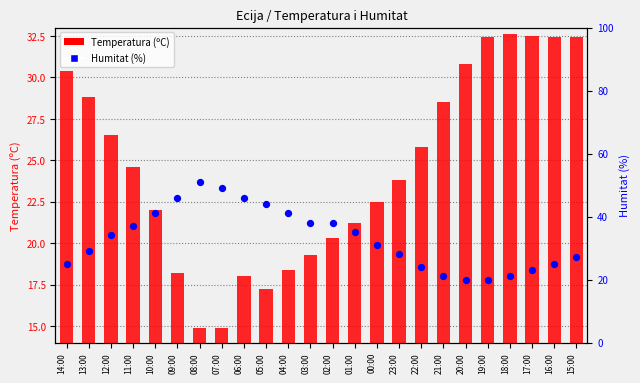

At how many categories does at least one series exceed 42?

5